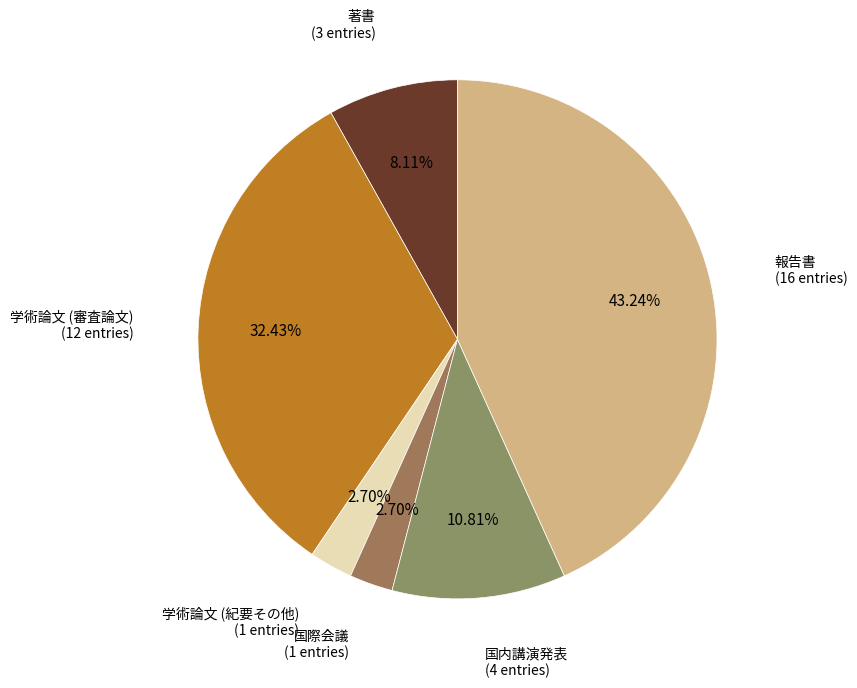

What is the largest slice in the pie chart?

報告書